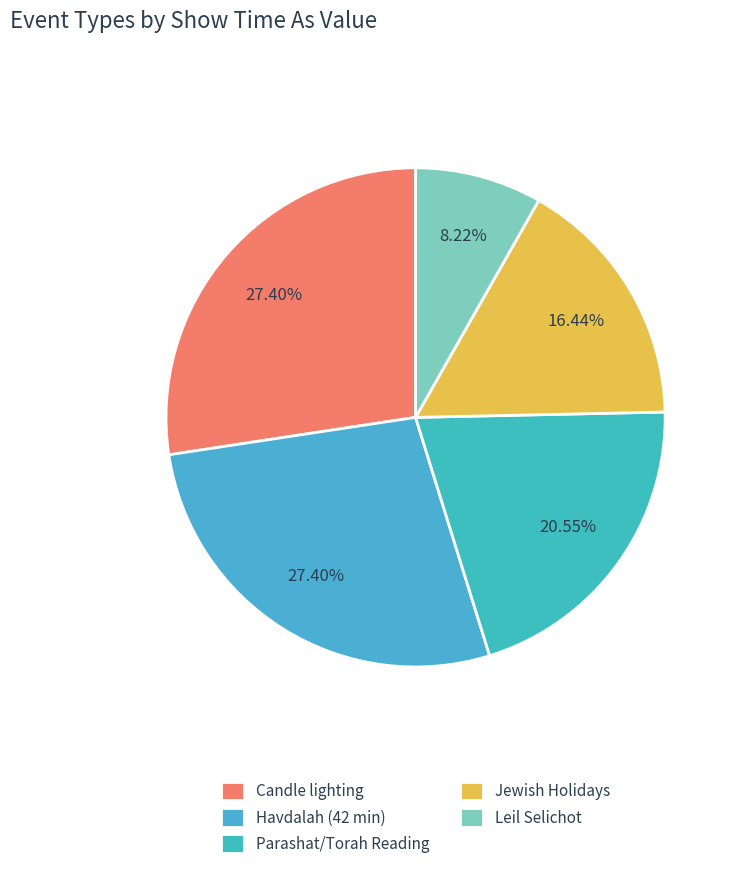

To the nearest percent, what is the combined percentage of Candle lighting and Jewish Holidays?

44%